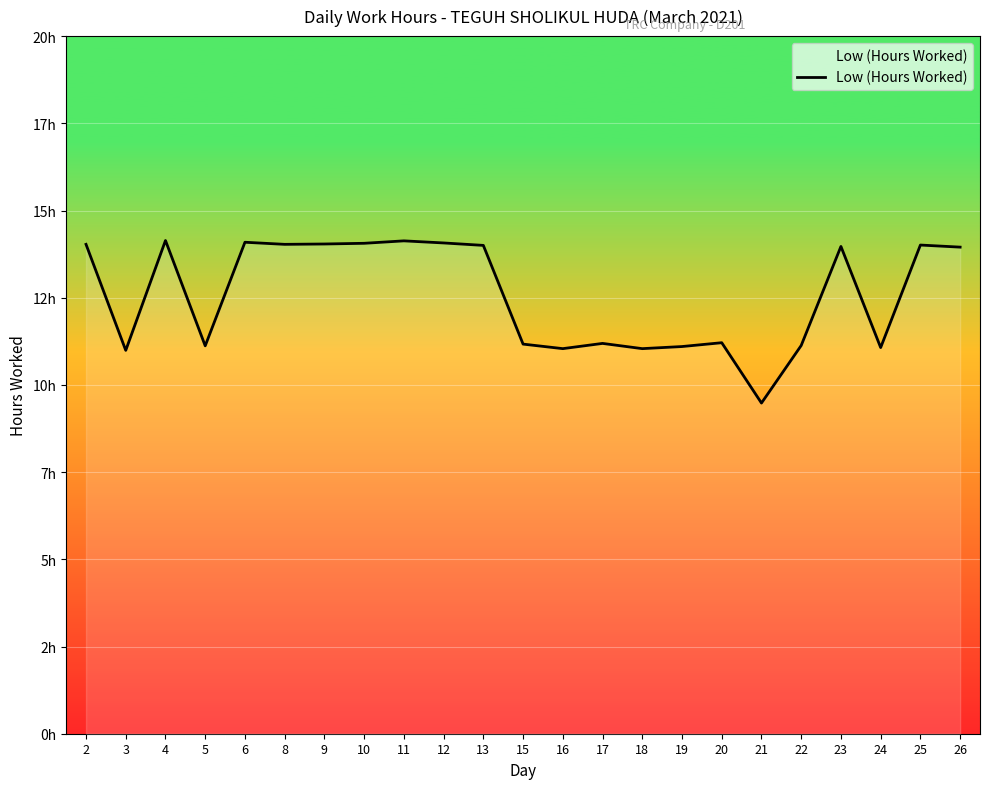

What is the difference between the maximum and second lowest values?

3.2